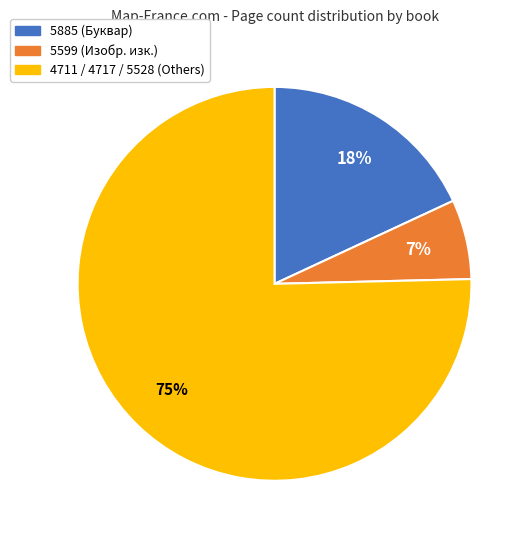

Is there a majority slice in this chart?

Yes